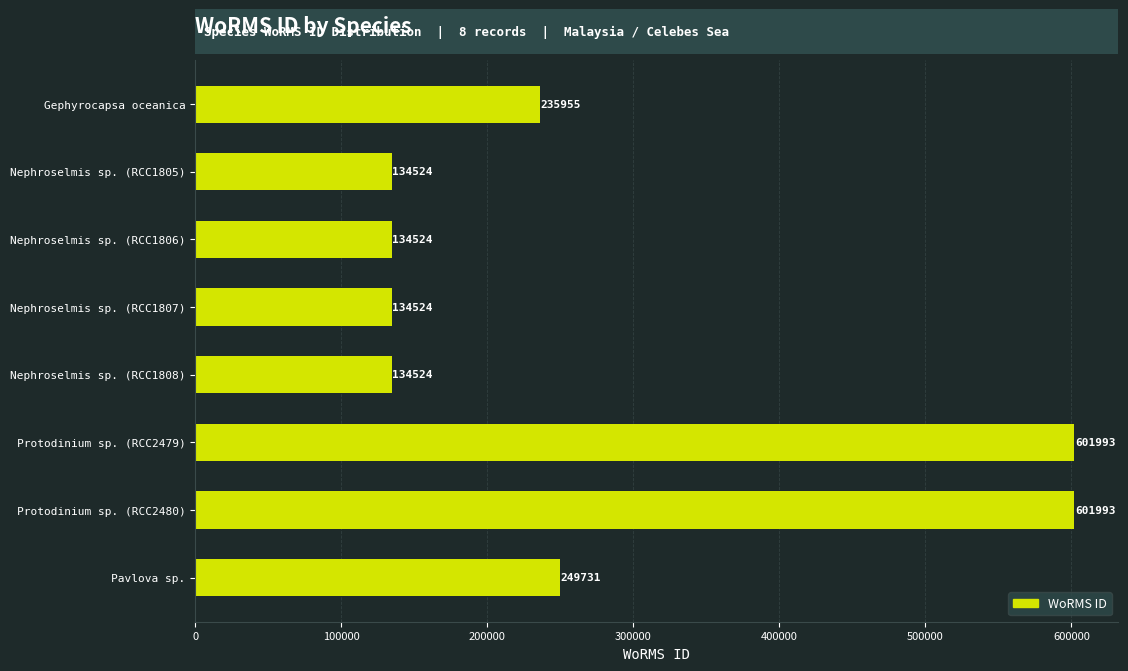

What is the smallest value displayed?

134524